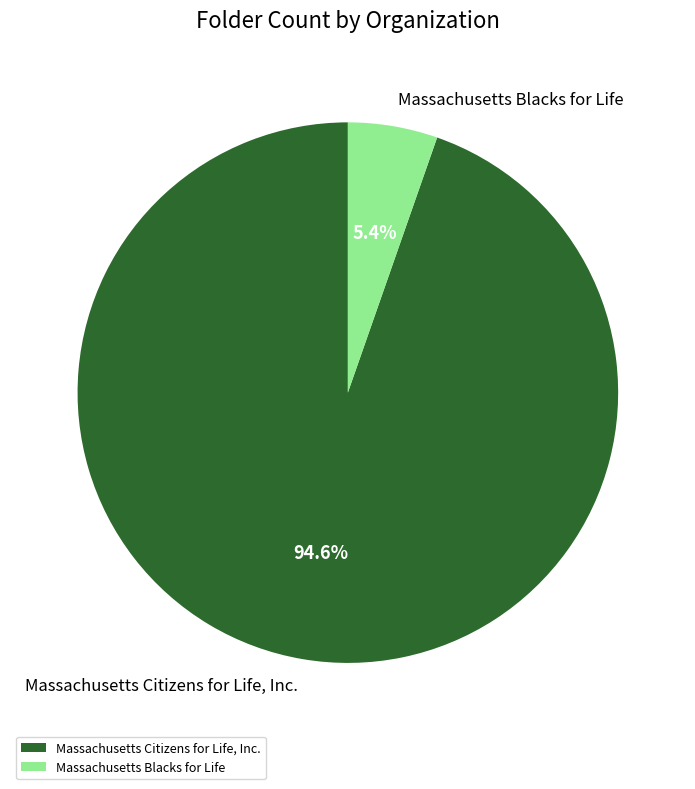

How many slices are in this pie chart?

2